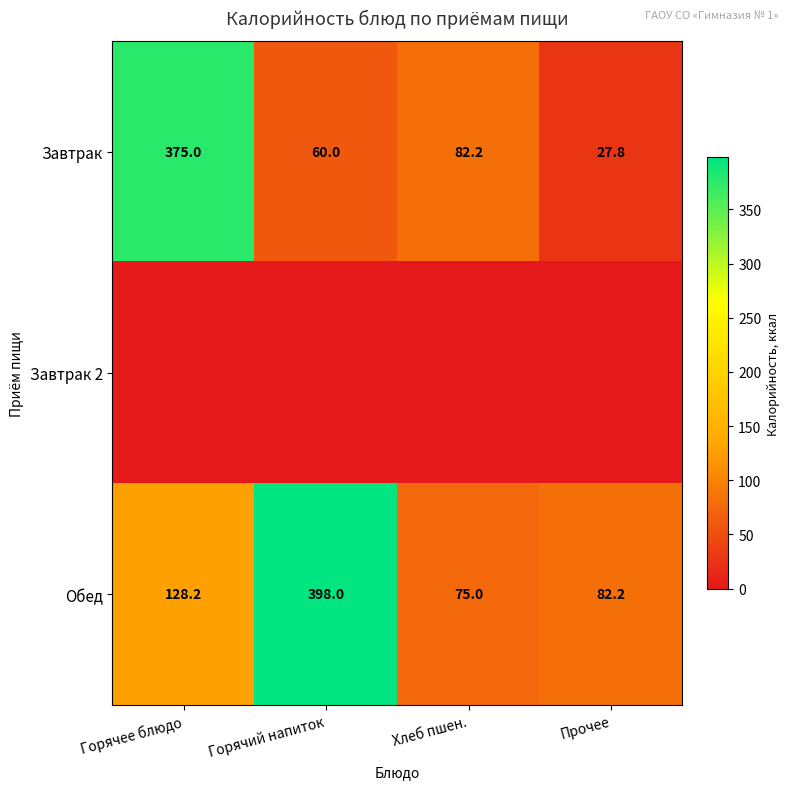

What is the difference between the maximum and second lowest values in the Обед series?

315.8